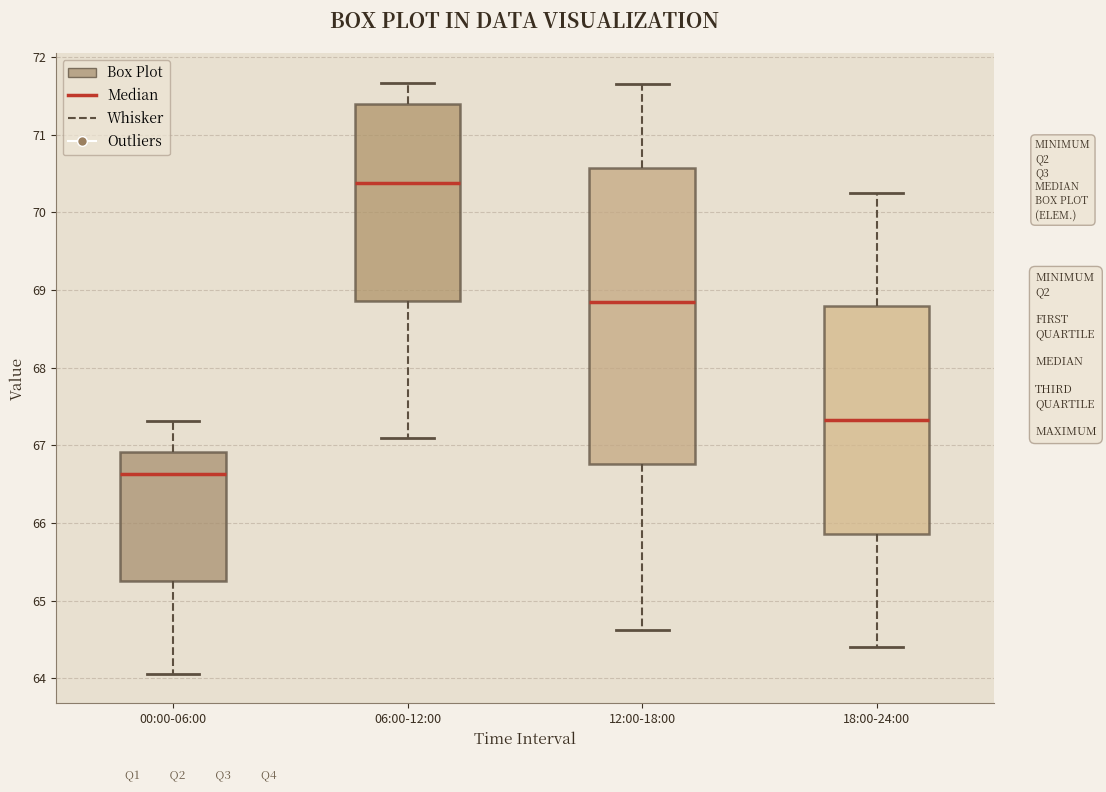

Where is the upper edge of the box for 18:00-24:00 on the y-axis? The values are not printed on the chart, so give them approximately, as read against the axis.

68.8